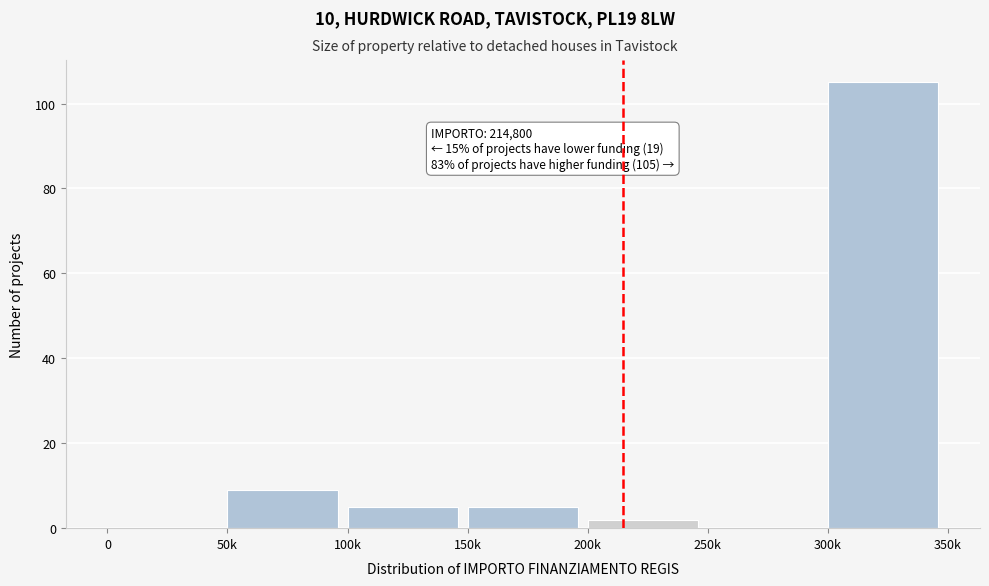

Reading right to left, transcribe all the data shown in this chart.

300k=105	250k=0	200k=2	150k=5	100k=5	50k=9	0=0